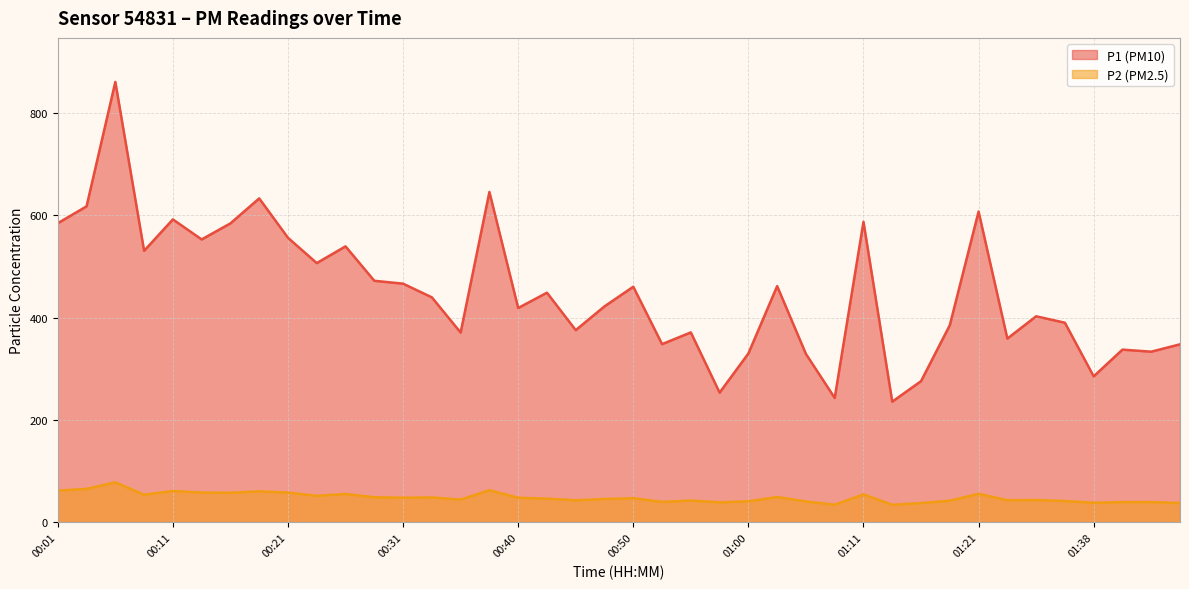

True or false: P2 and P1 cross at least once.

False